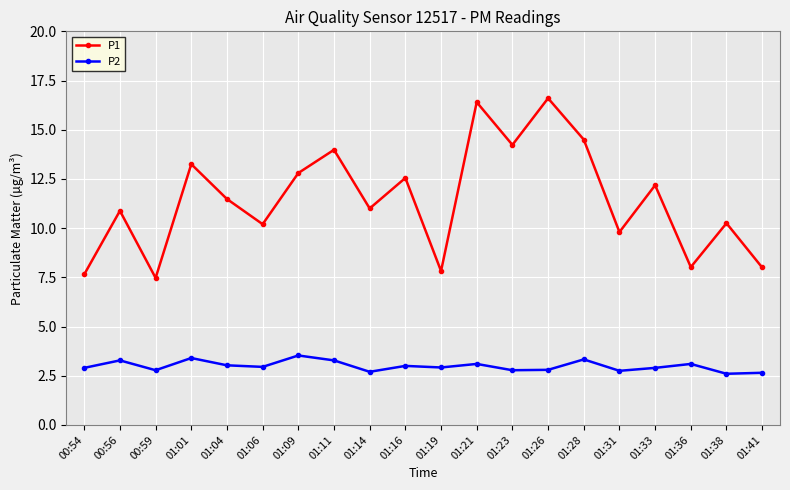

What is the sum of all P2 values?

59.8